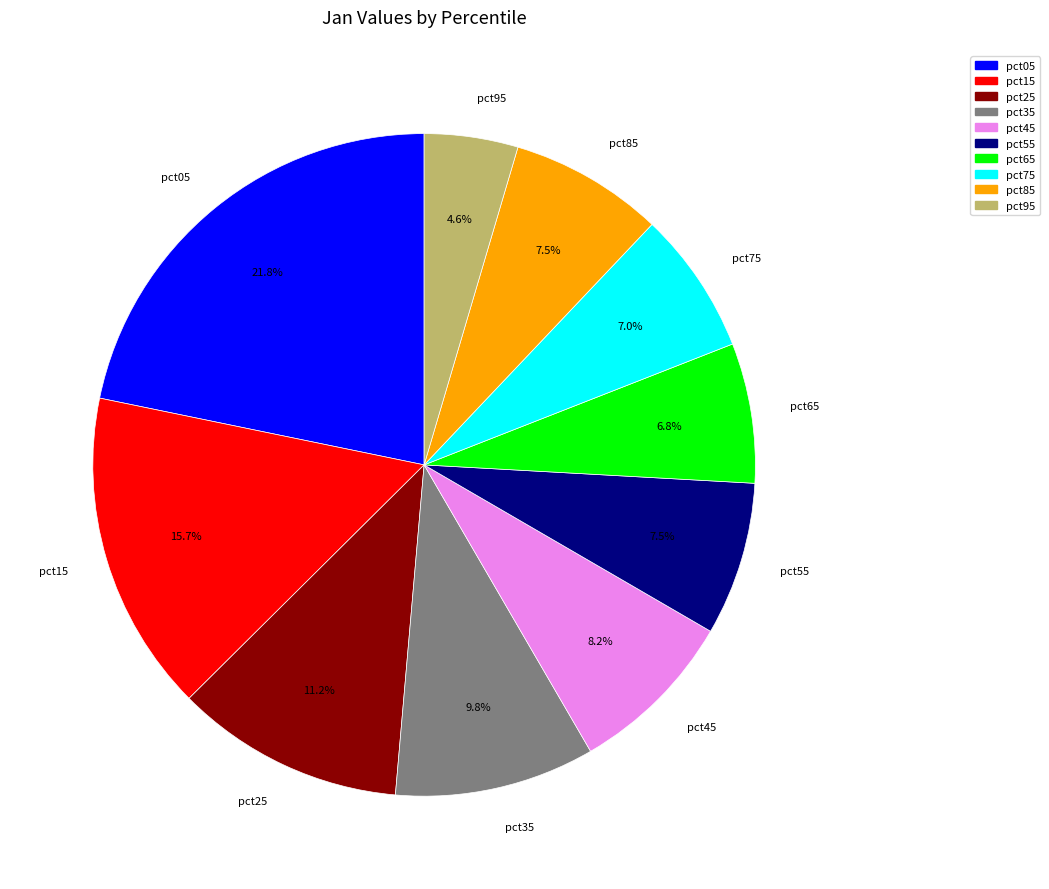

How many segments does this pie chart have?

10